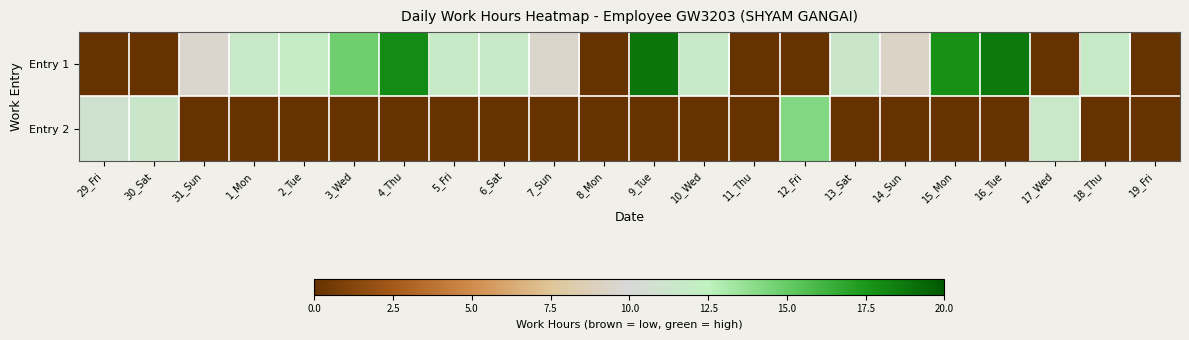

What is the greatest value displayed?

18.9